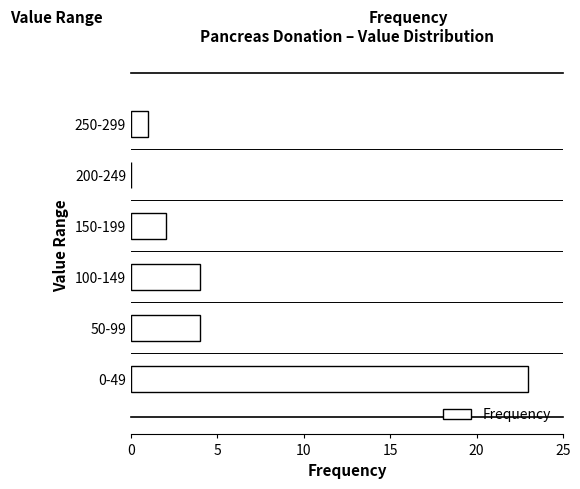

Reading bottom to top, what are all the values shown in this chart?

0-49=23	50-99=4	100-149=4	150-199=2	200-249=0	250-299=1